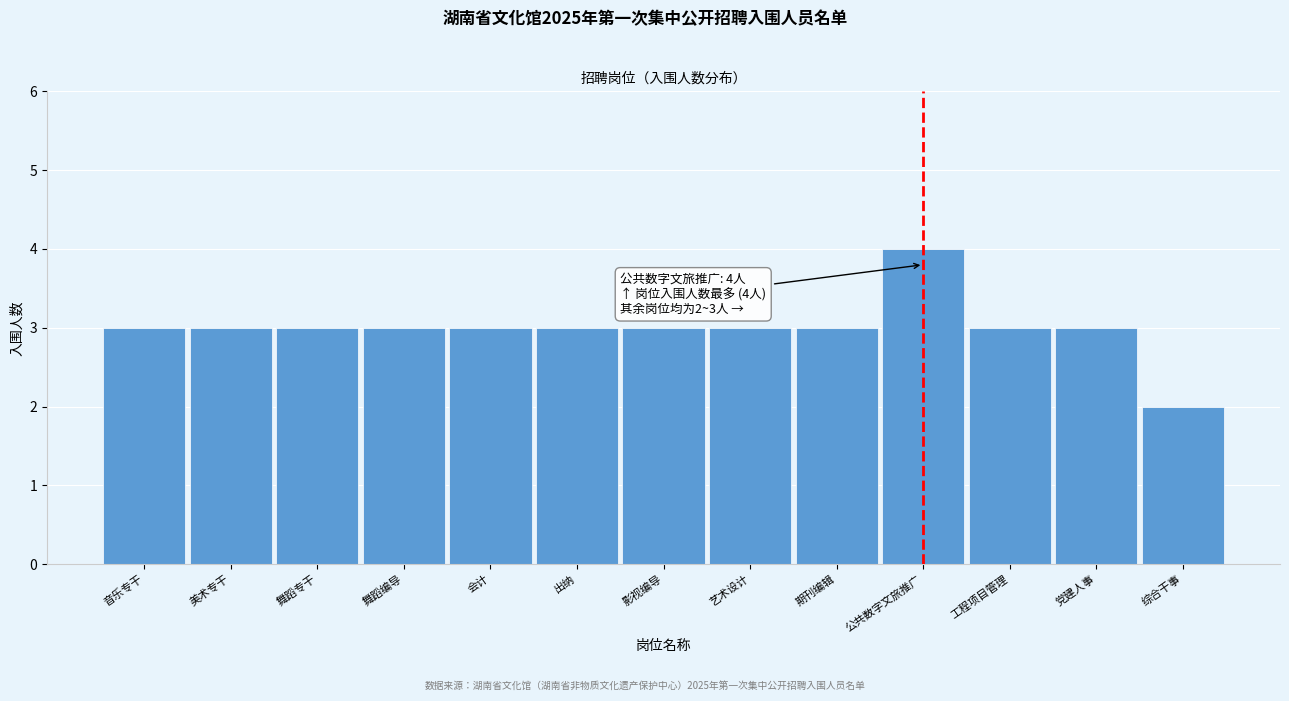

Reading left to right, list all the values displayed in this chart.

音乐专干=3	美术专干=3	舞蹈专干=3	舞蹈编导=3	会计=3	出纳=3	影视编导=3	艺术设计=3	期刊编辑=3	公共数字文旅推广=4	工程项目管理=3	党建人事=3	综合干事=2